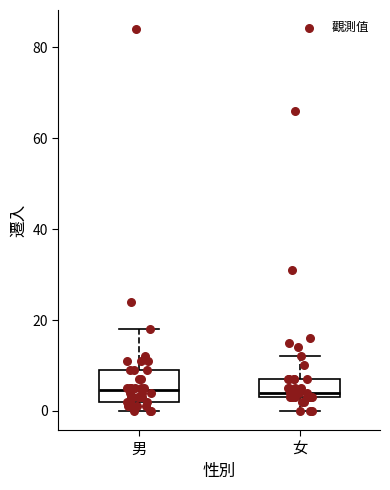

Reading left to right, transcribe this box plot: for each box, give where its median line is, the range the box spans, and where its two whiskers end, as read against the y-axis. The values are not printed on the chart, so give them approximately, as read against the axis.

男: median 4, box 2 to 10, whiskers 0 to 18
女: median 4 (just above the box's lower edge), box 4 to 8, whiskers 0 to 12